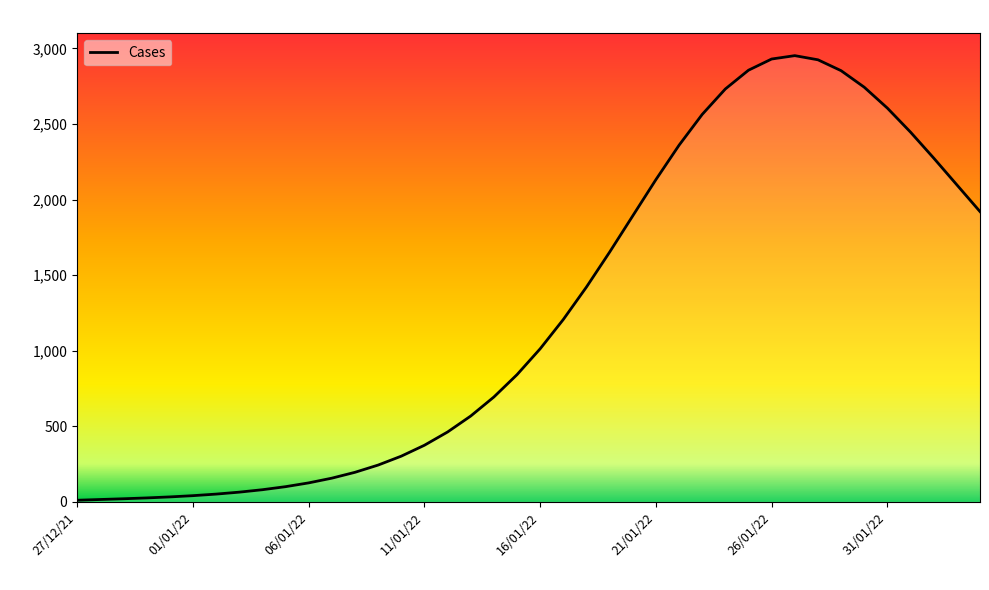

What is the greatest value displayed?

2951.5